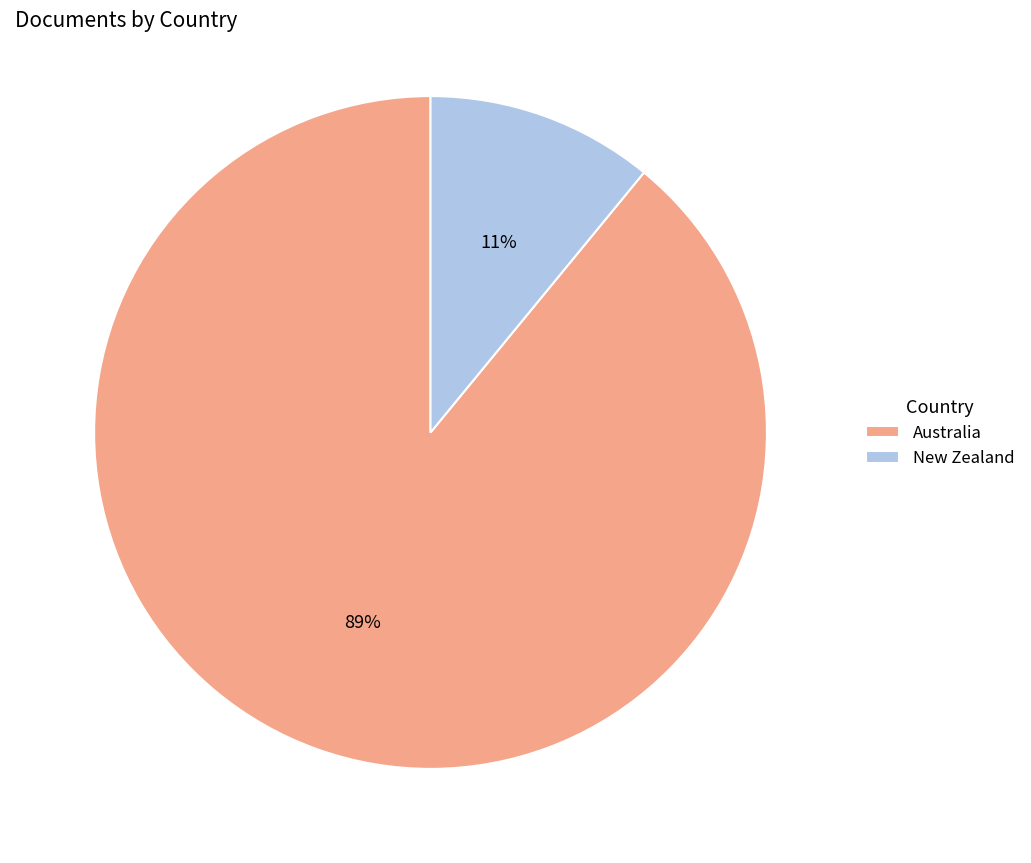

Approximately how many times larger is the value at Australia compared to New Zealand?

8.1